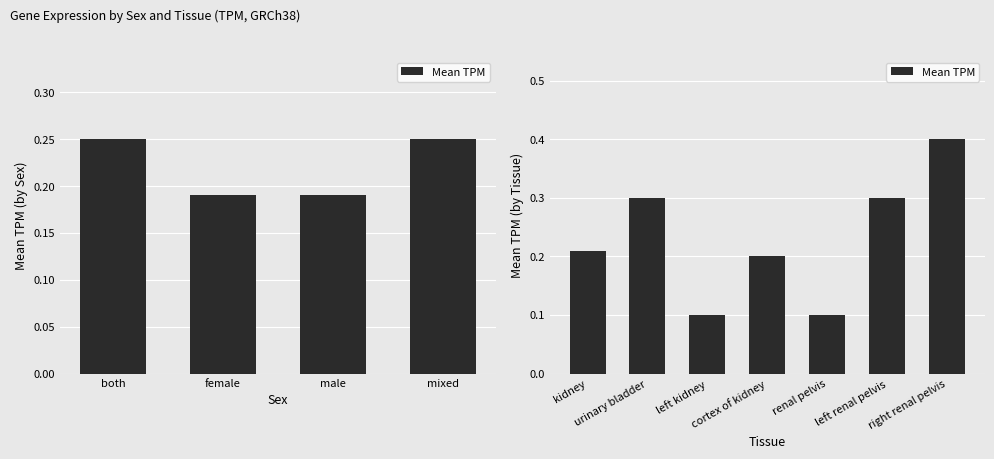

Reading right to left, extract all data points from this chart.

0.4	0.3	0.1	0.2	0.1	0.3	0.2